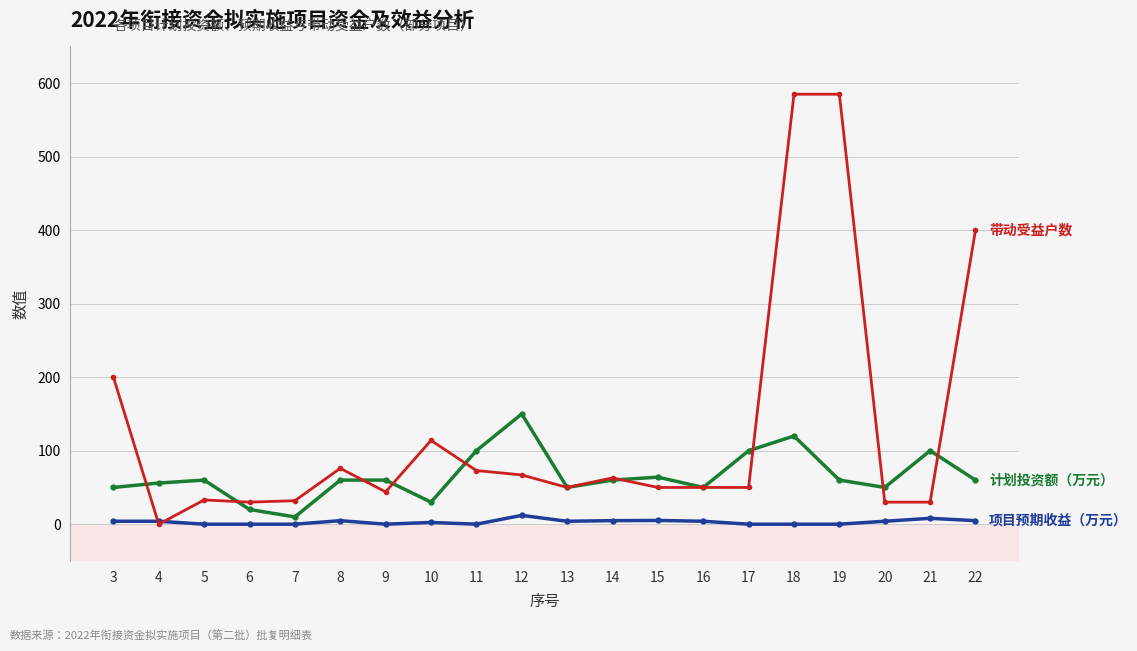

What is the total value across all series at 9?

104.0